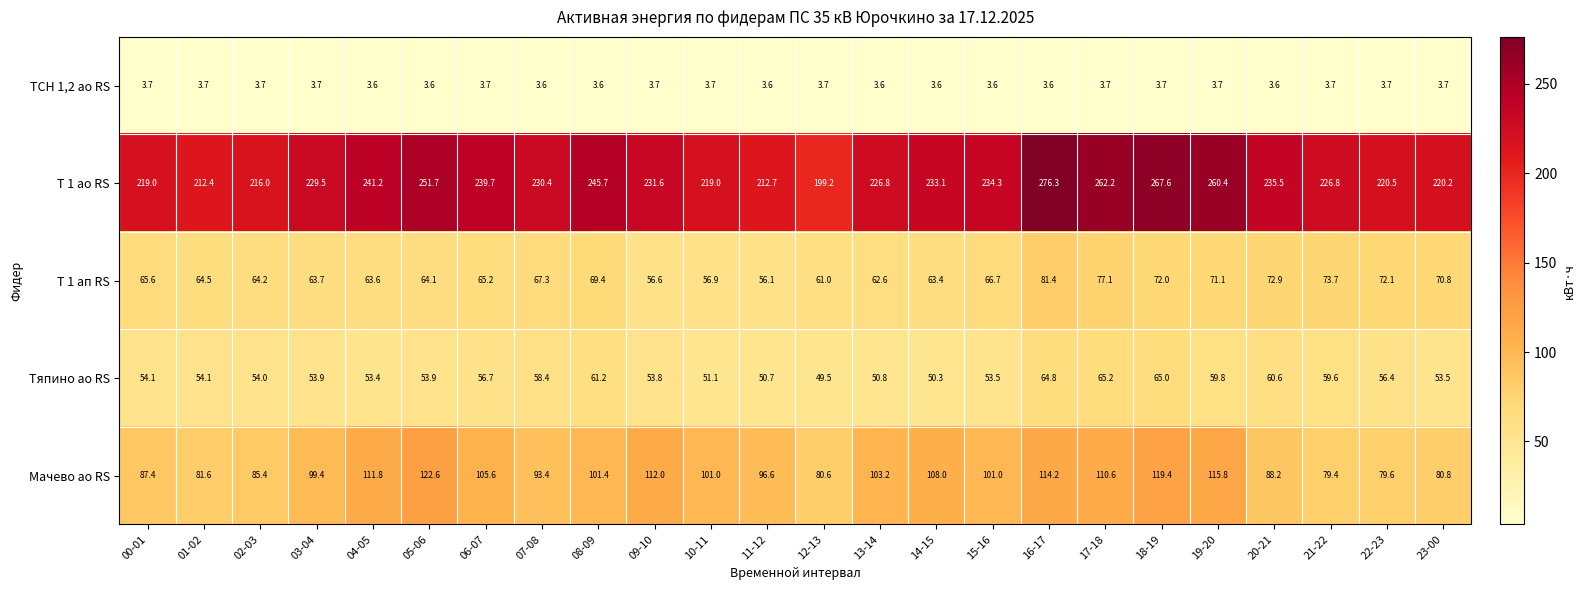

What is the average value of the ТСН 1,2 ао RS series?

3.7